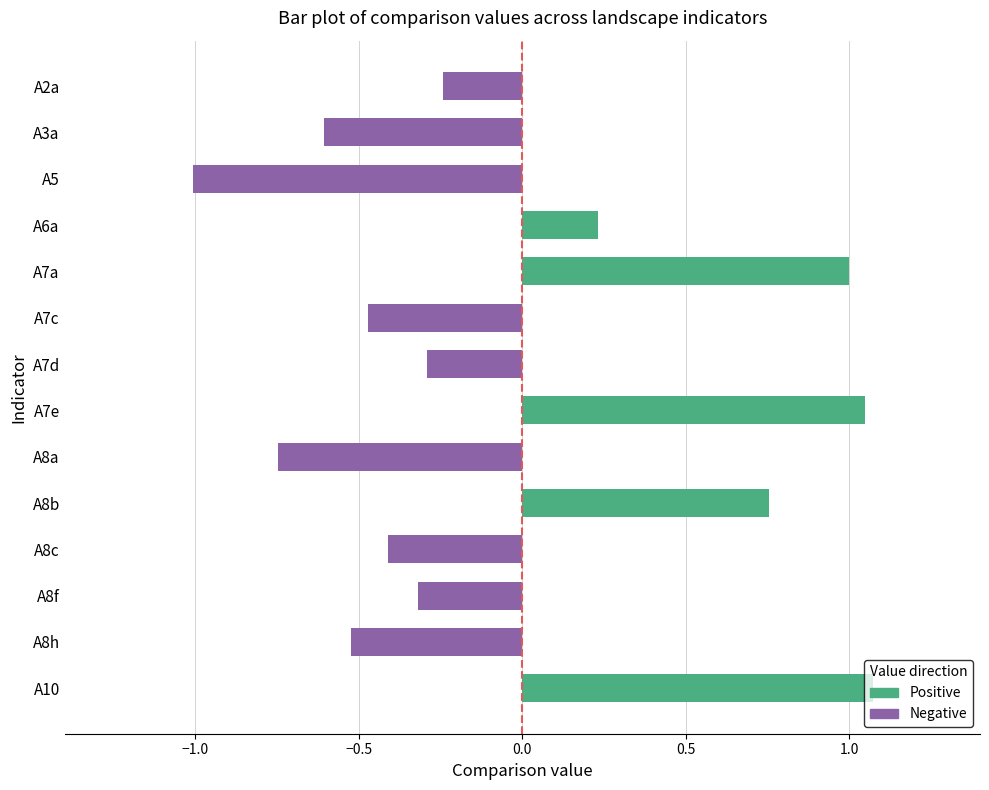

Rank the series by their maximum value, from lowest to highest.

Negative, Positive